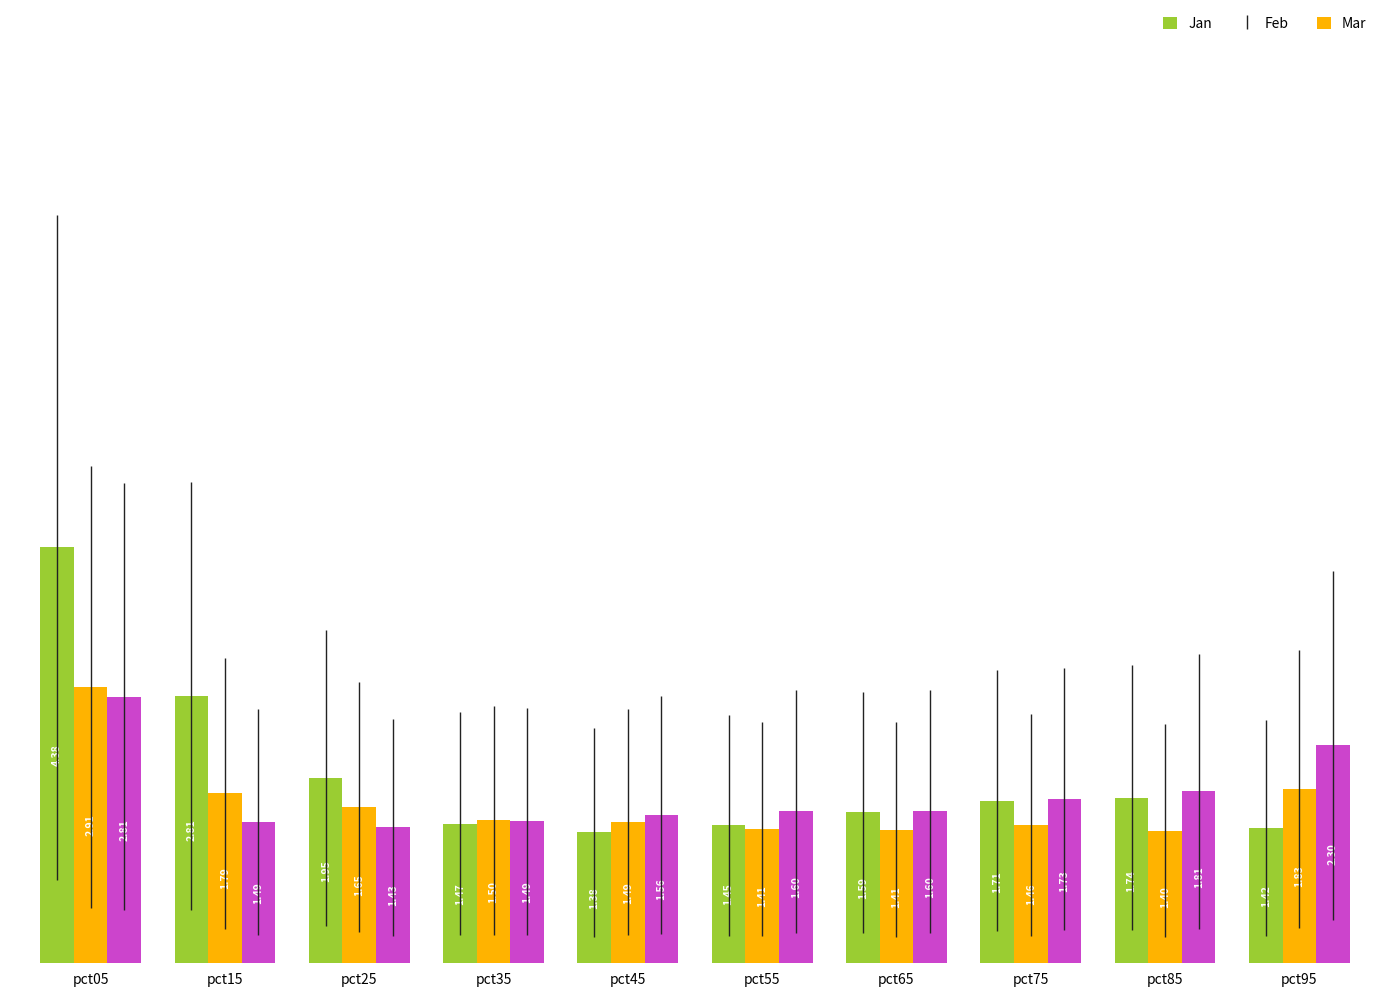

Does the chart contain stacked bars?

No